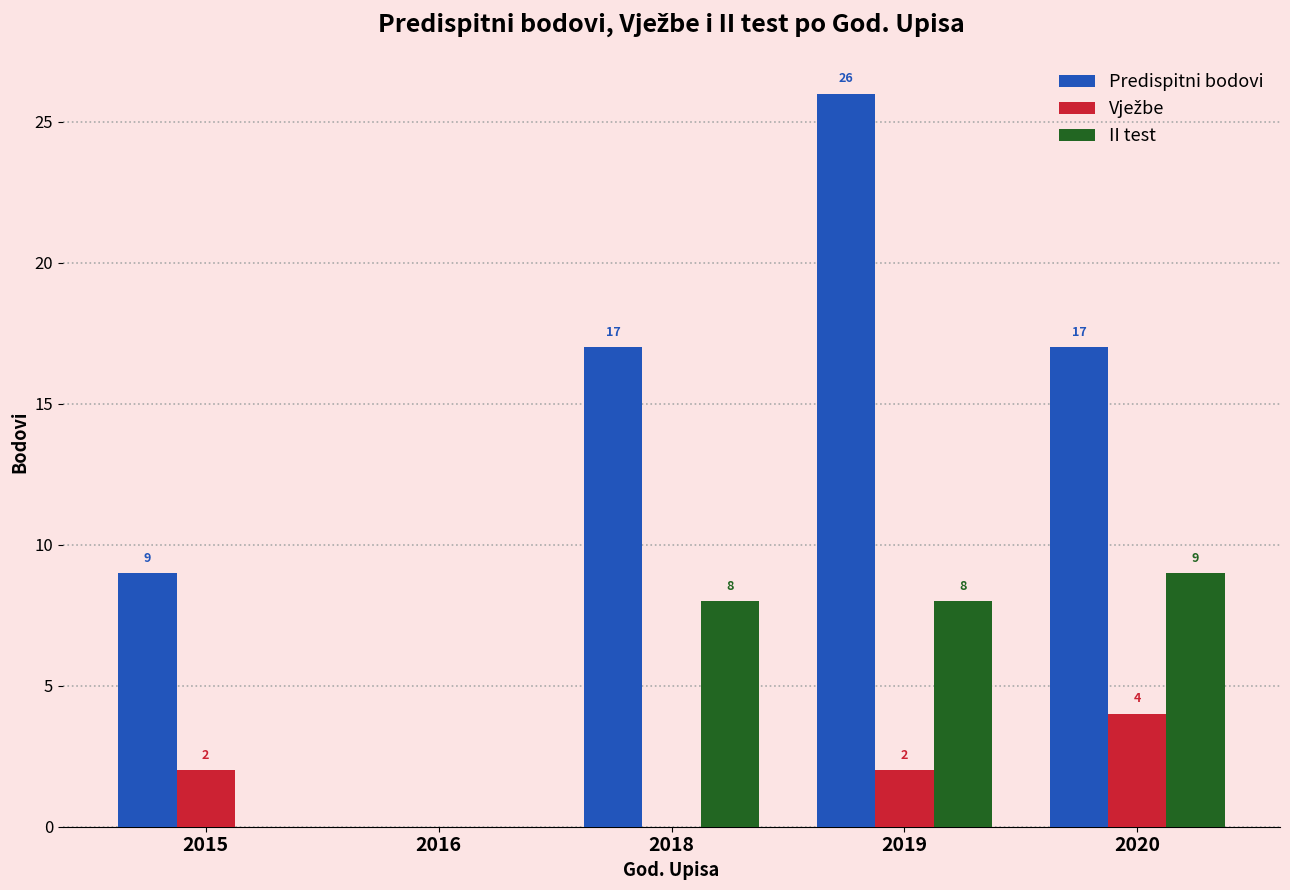

True or false: Predispitni bodovi has a value of 7 at 2019.

False